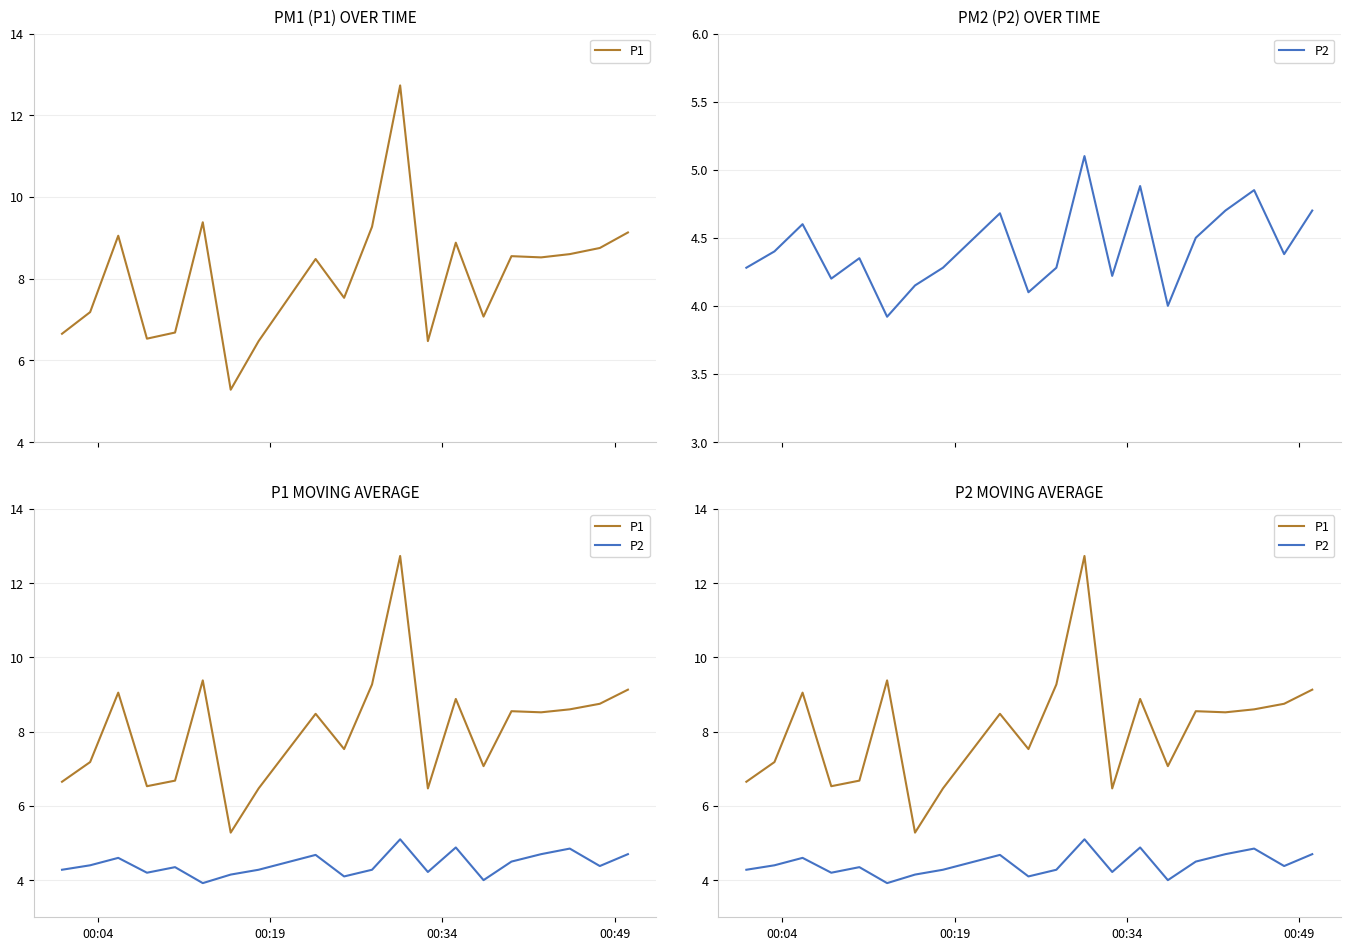

Reading left to right, list all the values displayed in this chart.

P1: 6.7	7.2	9.1	6.5	6.7	9.4	5.3	6.5	8.5	7.5	9.3	12.7	6.5	8.9	7.1	8.6	8.5	8.6	8.8	9.1
P2: 4.3	4.4	4.6	4.2	4.3	3.9	4.2	4.3	4.7	4.1	4.3	5.1	4.2	4.9	4.0	4.5	4.7	4.8	4.4	4.7